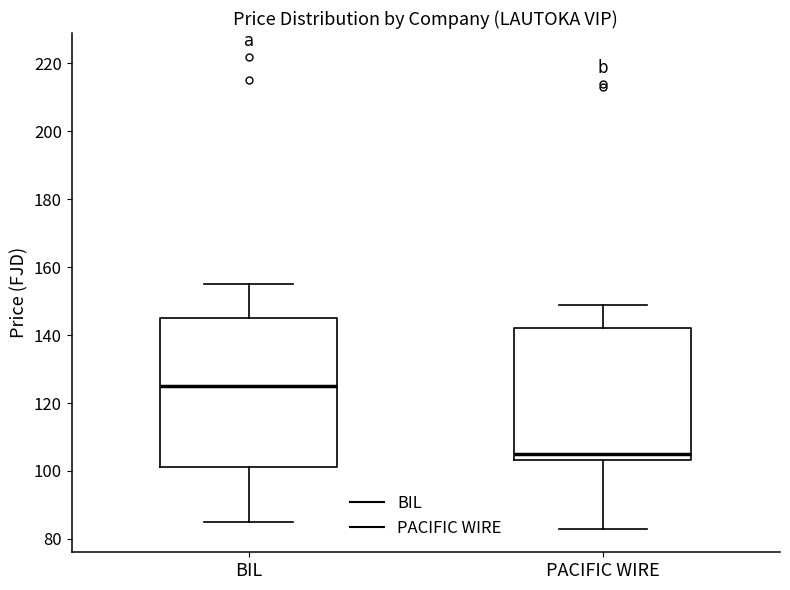

Reading left to right, transcribe this box plot: for each box, give where its median line is, the range the box spans, and where its two whiskers end, as read against the y-axis. The values are not printed on the chart, so give them approximately, as read against the axis.

BIL: median 126, box 102 to 146, whiskers 86 to 156
PACIFIC WIRE: median 106, box 104 to 142, whiskers 84 to 150